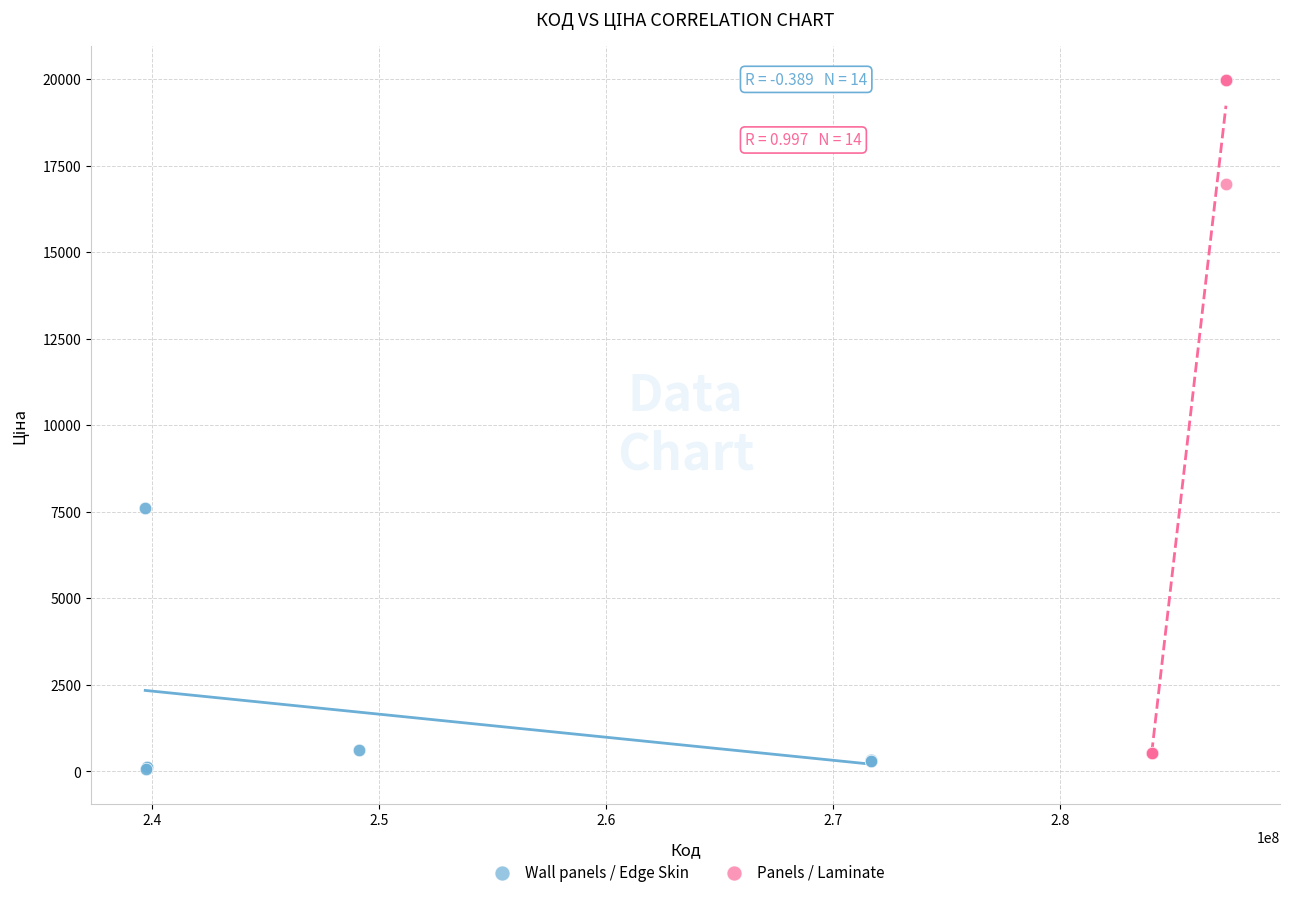

Which series has the largest Y range (max minus min)?

Panels / Laminate